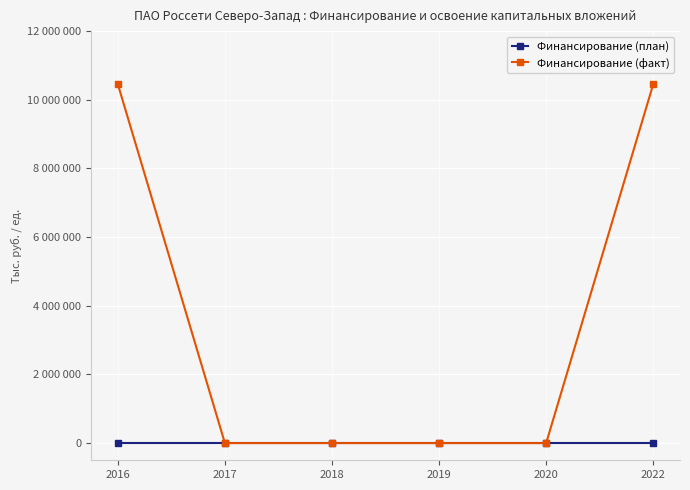

True or false: Финансирование (план) and Финансирование (факт) intersect in this chart.

False